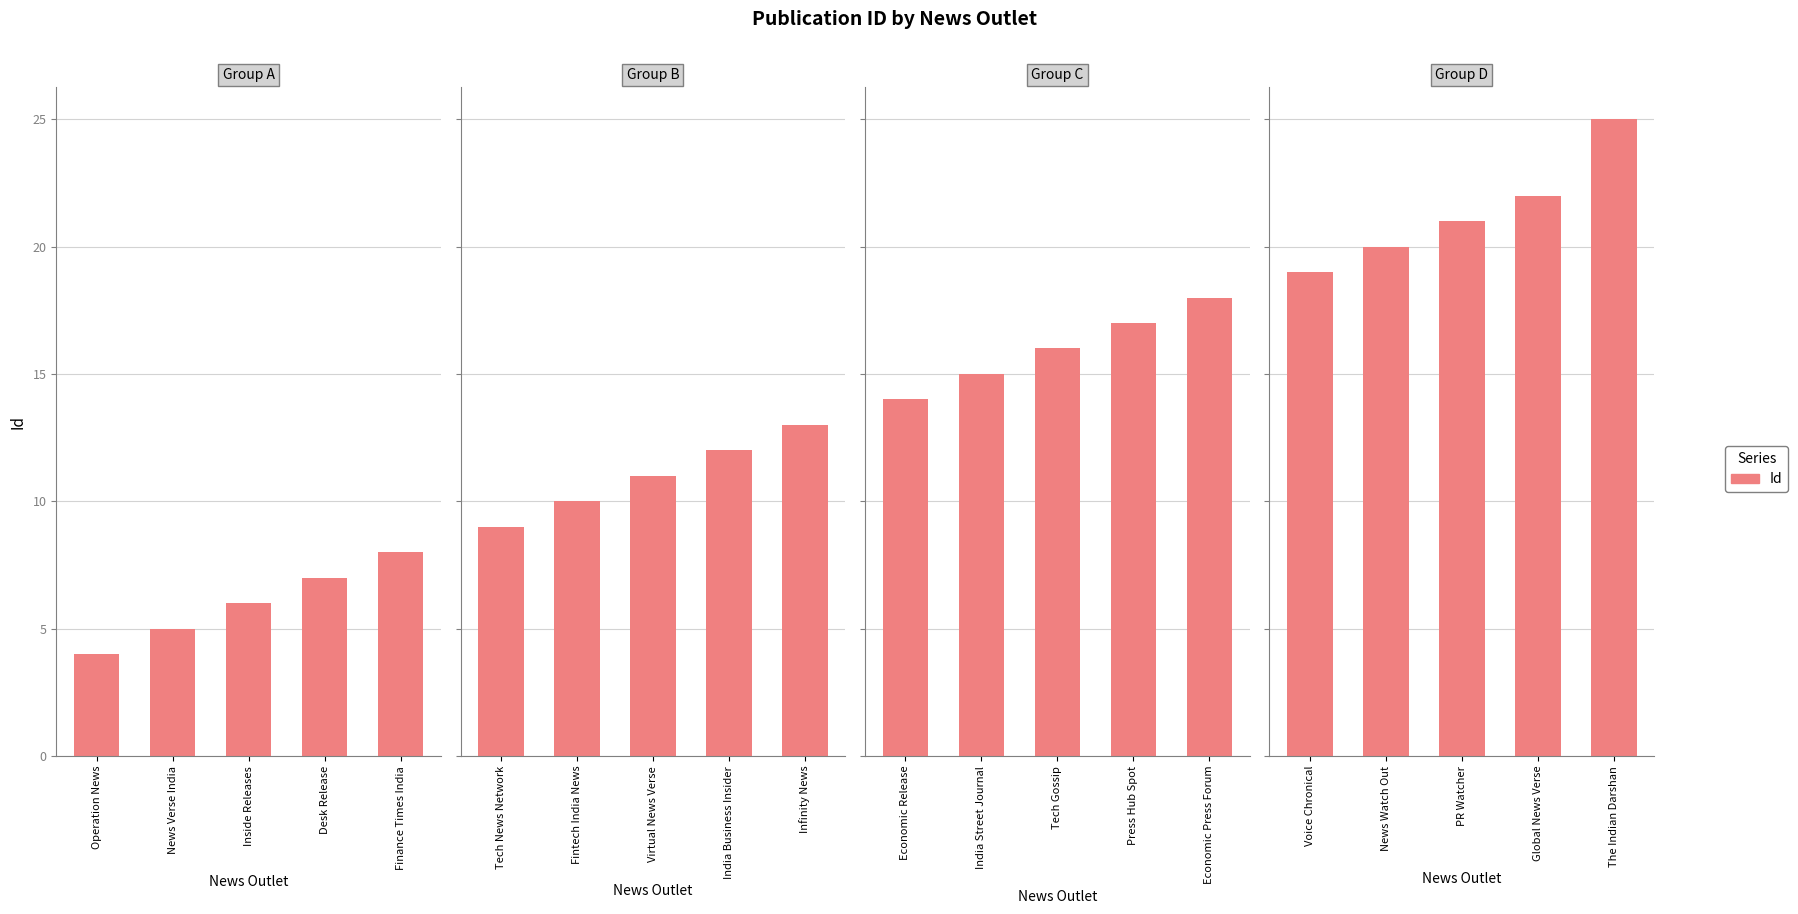

Is it true that the value at News Watch Out is 11?

False